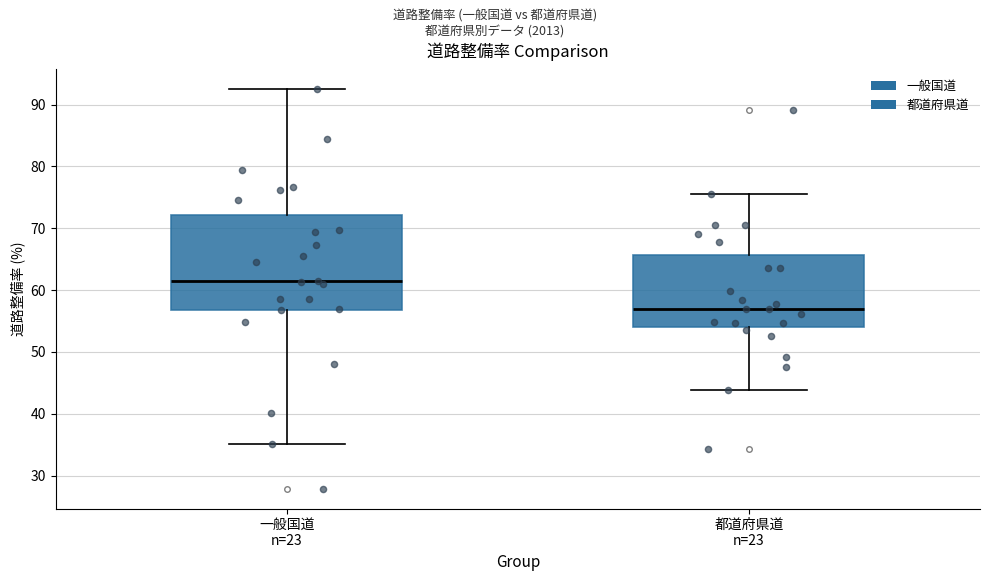

Reading left to right, transcribe this box plot: for each box, give where its median line is, the range the box spans, and where its two whiskers end, as read against the y-axis. The values are not printed on the chart, so give them approximately, as read against the axis.

一般国道 n=23: median 61, box 57 to 72, whiskers 35 to 93
都道府県道 n=23: median 57, box 54 to 66, whiskers 44 to 76